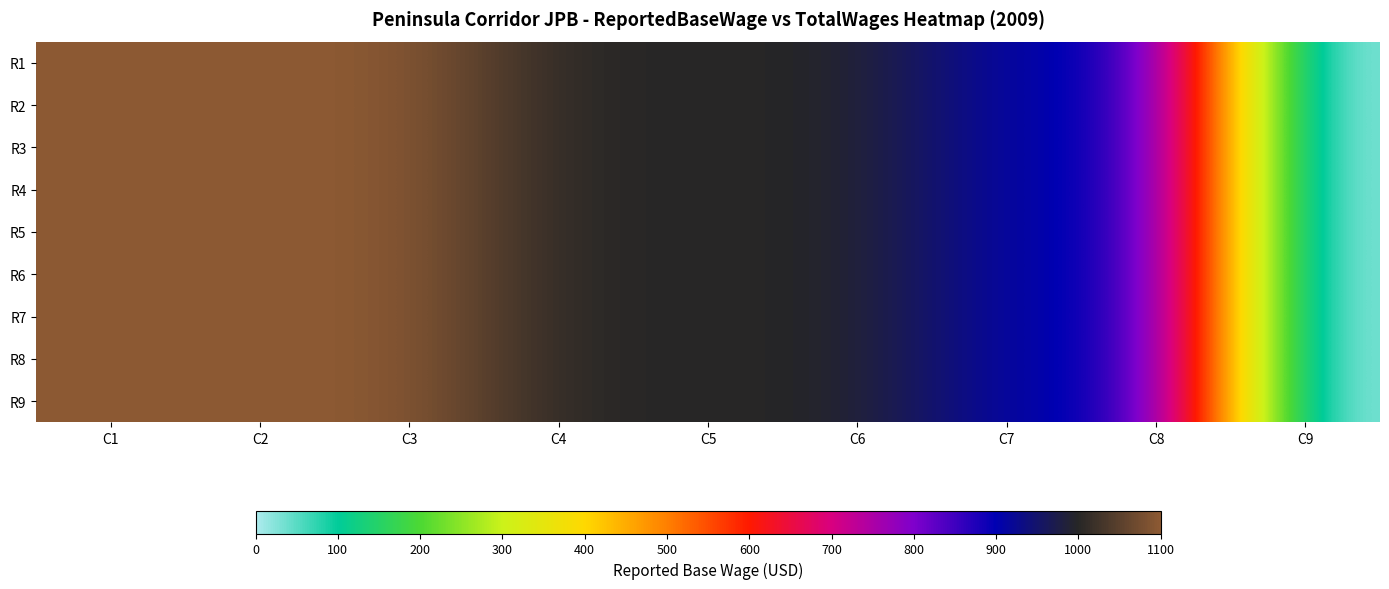

Rank the series at C6 from highest to lowest value.

R1, R2, R3, R4, R5, R6, R7, R8, R9